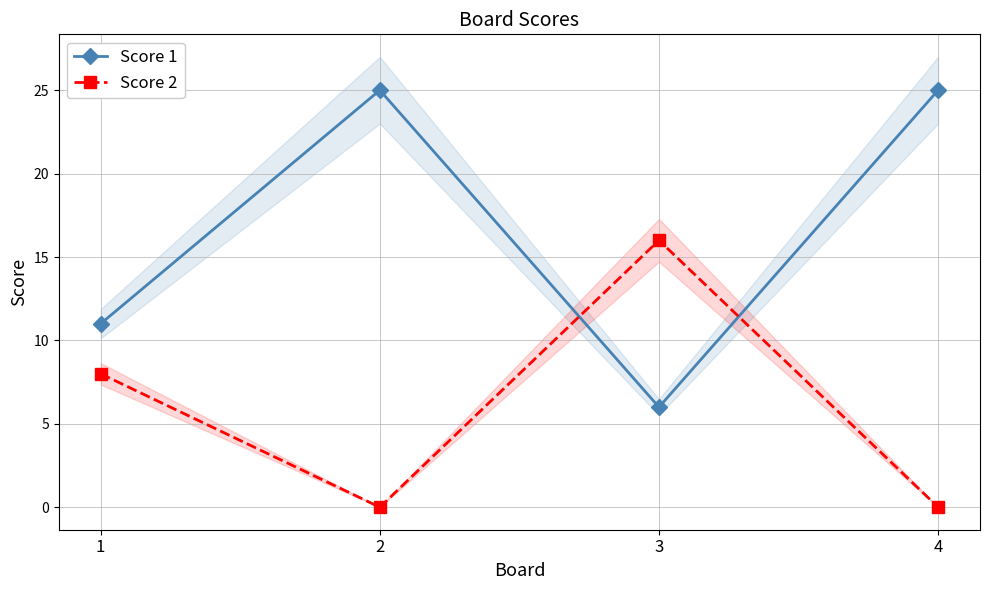

At which category does Score 1 reach its first local valley?

3